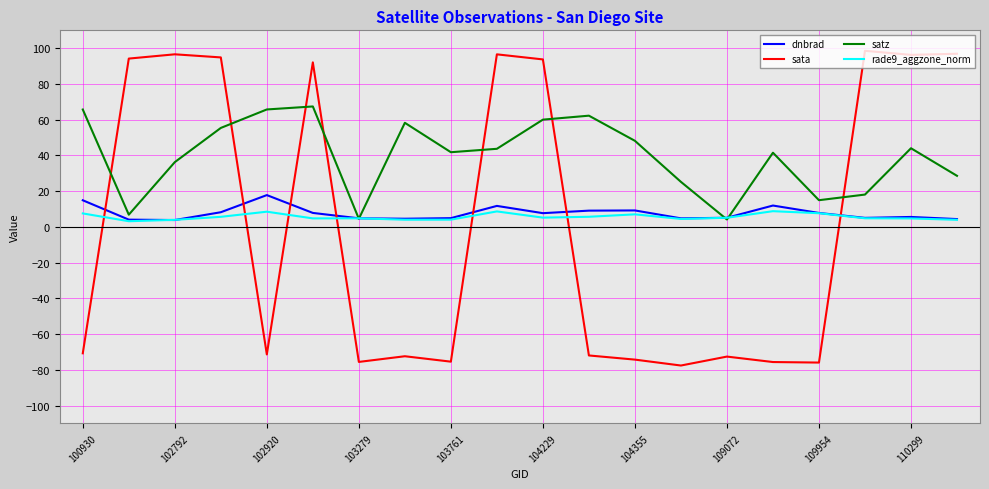

Which series has the largest total across all categories?

satz